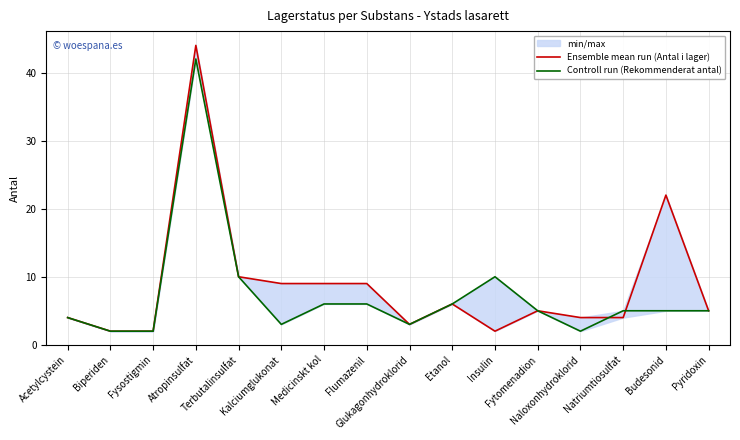

Rank the series by their average value, from highest to lowest.

Ensemble mean run (Antal i lager), Controll run (Rekommenderat antal)